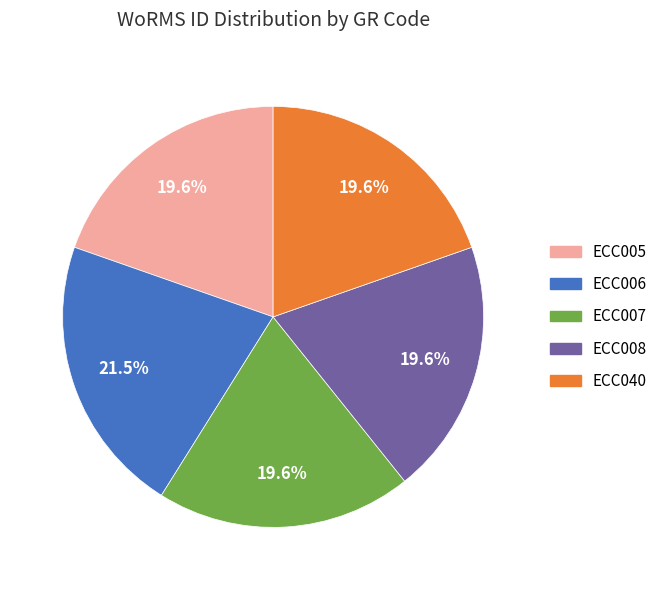

Is there a majority slice in this chart?

No